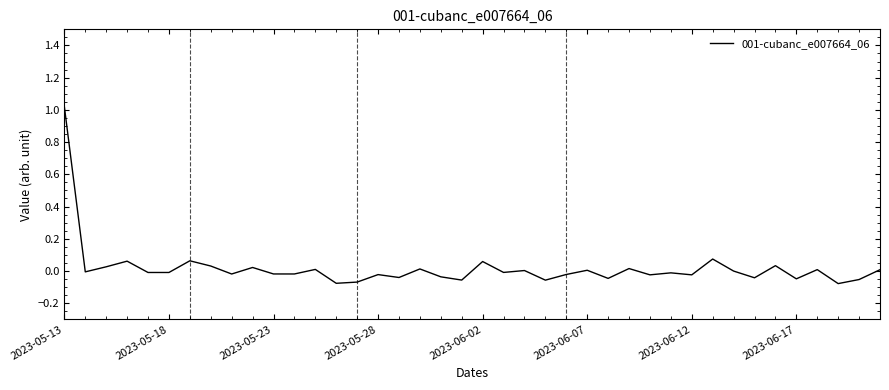

Which label corresponds to the largest value in the chart?

2023-05-13